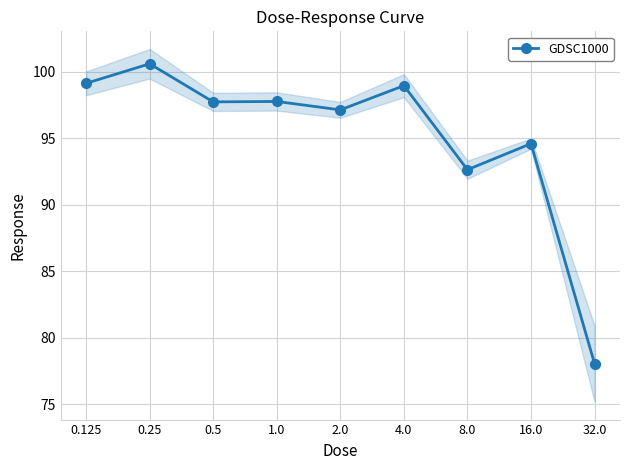

Where does the data first go above 97?

0.125